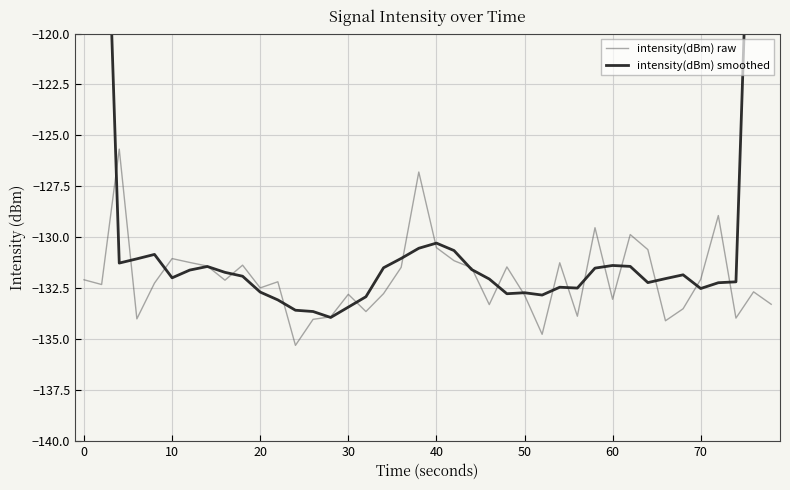

Is it true that intensity(dBm) raw equals -214.7 at 37?

False